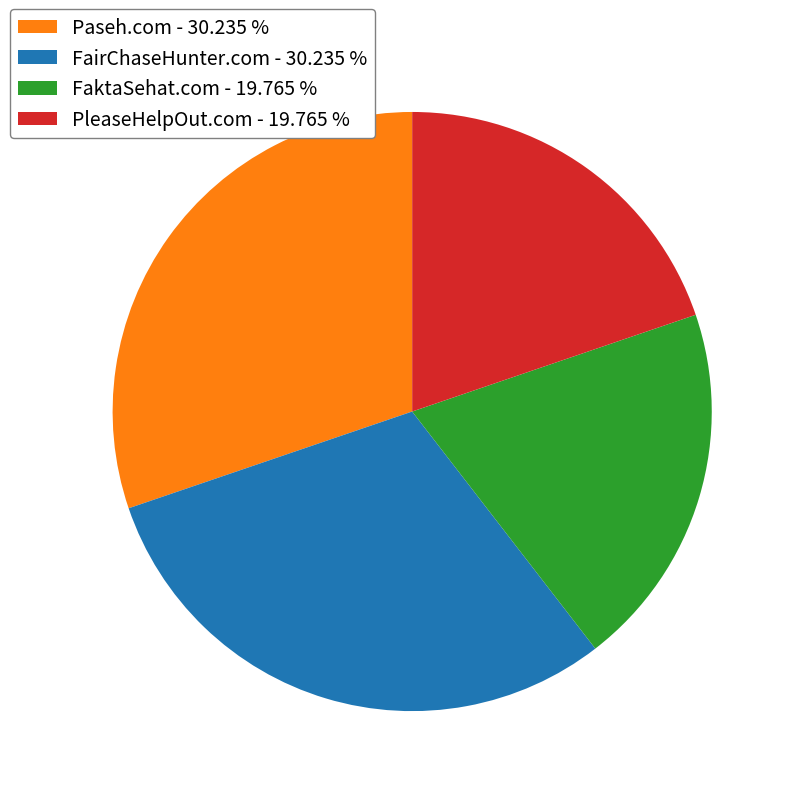

Approximately how many times larger is the value at Paseh.com - 30.235 % compared to PleaseHelpOut.com - 19.765 %?

1.5